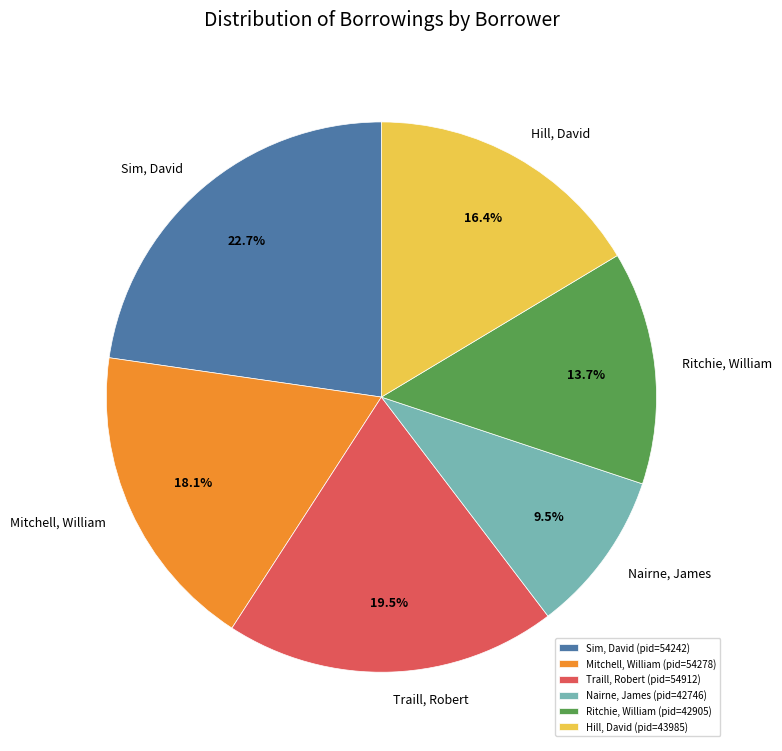

How much of the chart is everything except Nairne, James?

90.5%